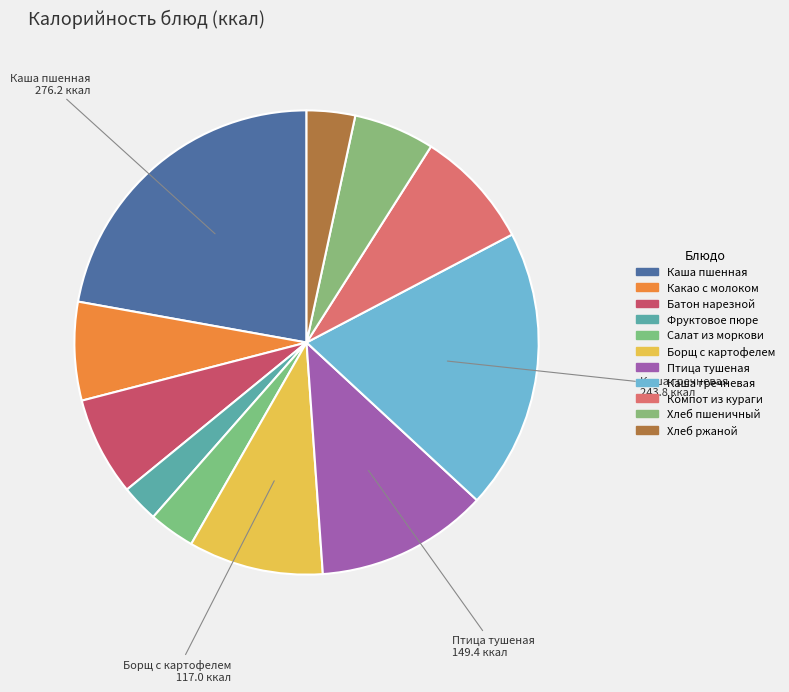

How many slices are in this pie chart?

11